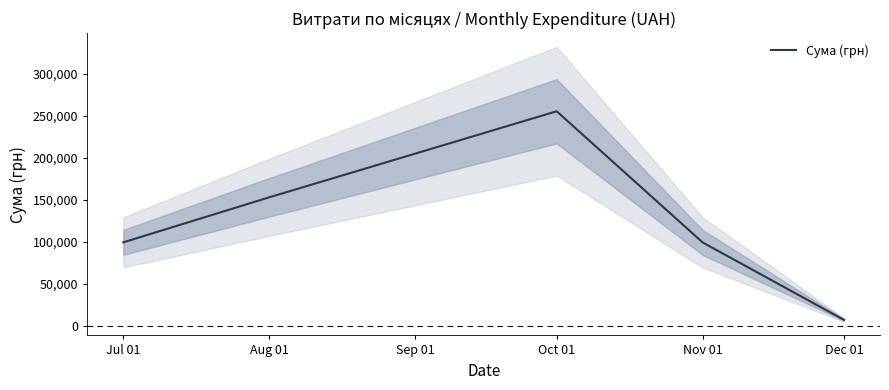

Where is Сума (грн) nearest to the value 131315?

Aug 01